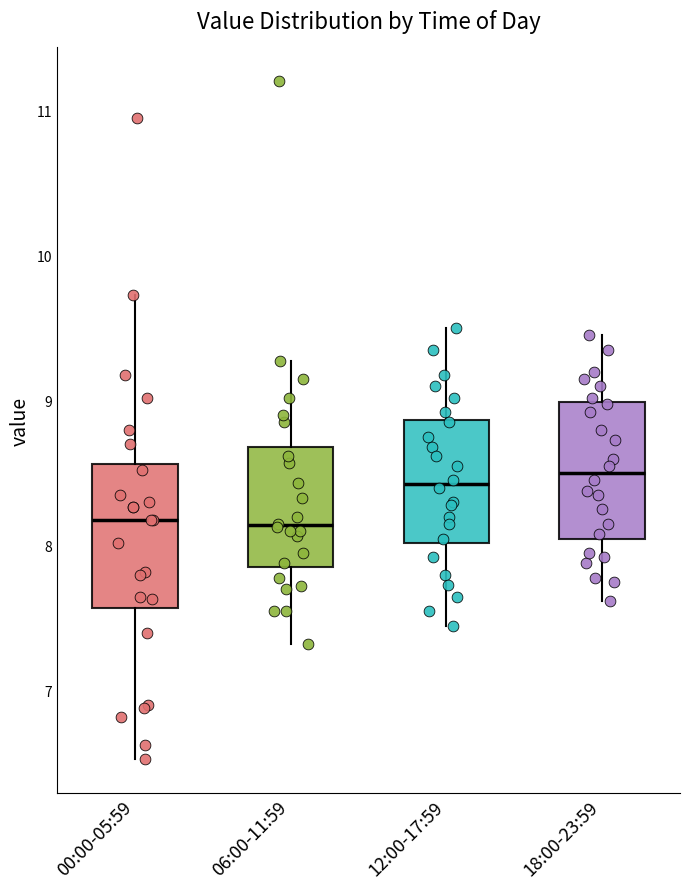

Where does the median line of the box for 00:00-05:59 sit on the y-axis? The values are not printed on the chart, so give them approximately, as read against the axis.

8.2